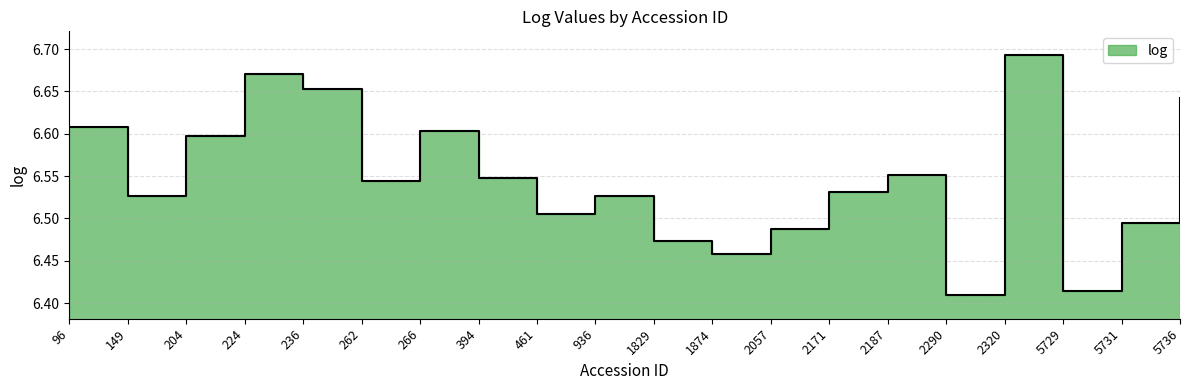

Count the number of categories in the chart.

20